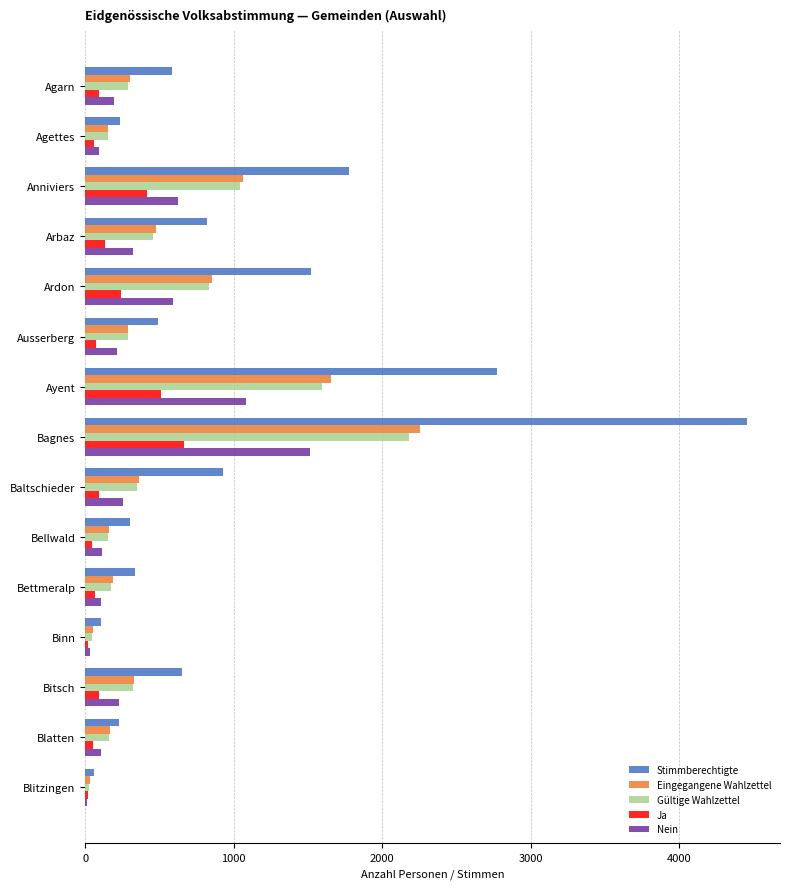

What is the maximum value shown in the chart?

4454